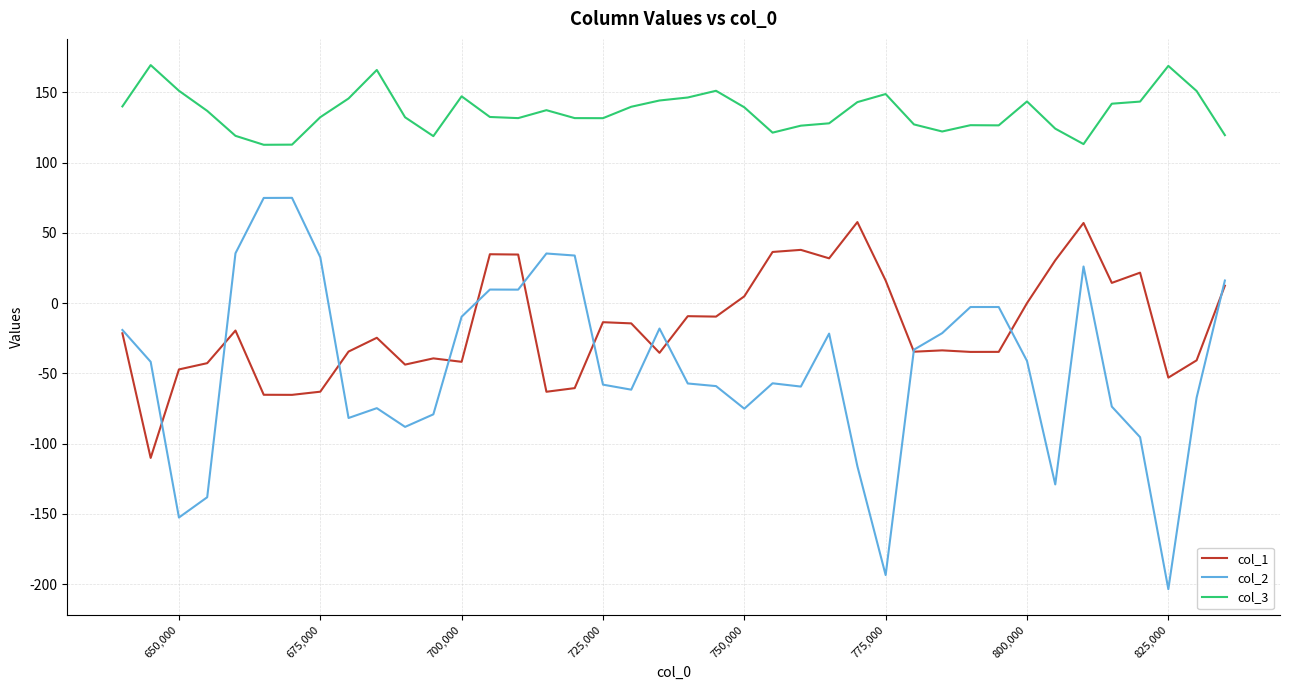

What is the smallest value displayed?

-203.5